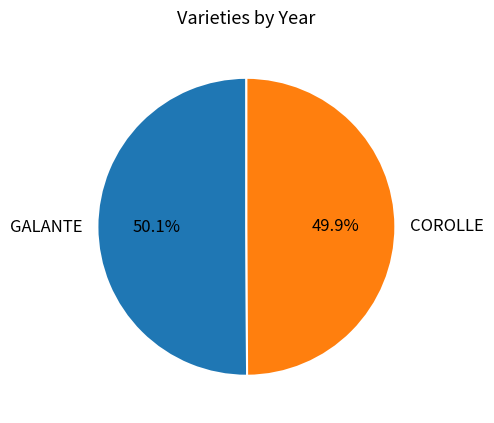

Is it true that GALANTE is 38% of the pie?

False